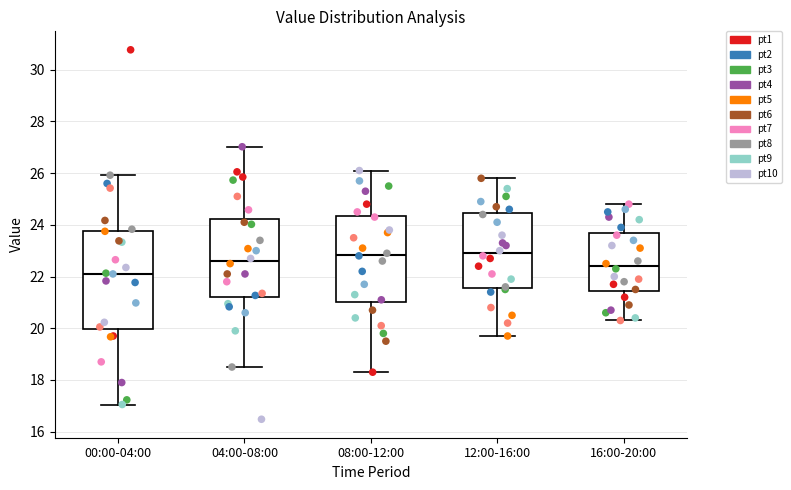

Reading left to right, read every box against the y-axis: the position of its median line, the range the box covers, and the ends of its whiskers. The values are not printed on the chart, so give them approximately, as read against the axis.

00:00-04:00: median 22.2, box 20.0 to 23.8, whiskers 17.0 to 26.0
04:00-08:00: median 22.6, box 21.2 to 24.2, whiskers 18.6 to 27.0
08:00-12:00: median 22.8, box 21.0 to 24.4, whiskers 18.4 to 26.2
12:00-16:00: median 23.0, box 21.6 to 24.4, whiskers 19.8 to 25.8
16:00-20:00: median 22.4, box 21.4 to 23.6, whiskers 20.4 to 24.8